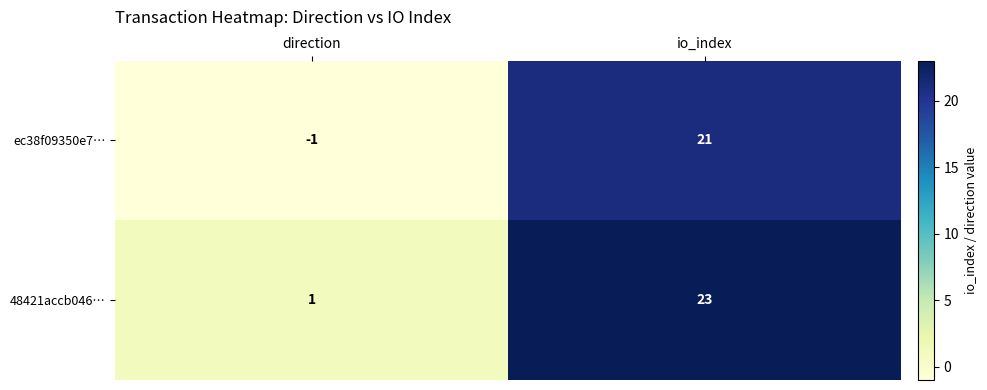

Rank the series by their average value, from highest to lowest.

48421accb046…, ec38f09350e7…